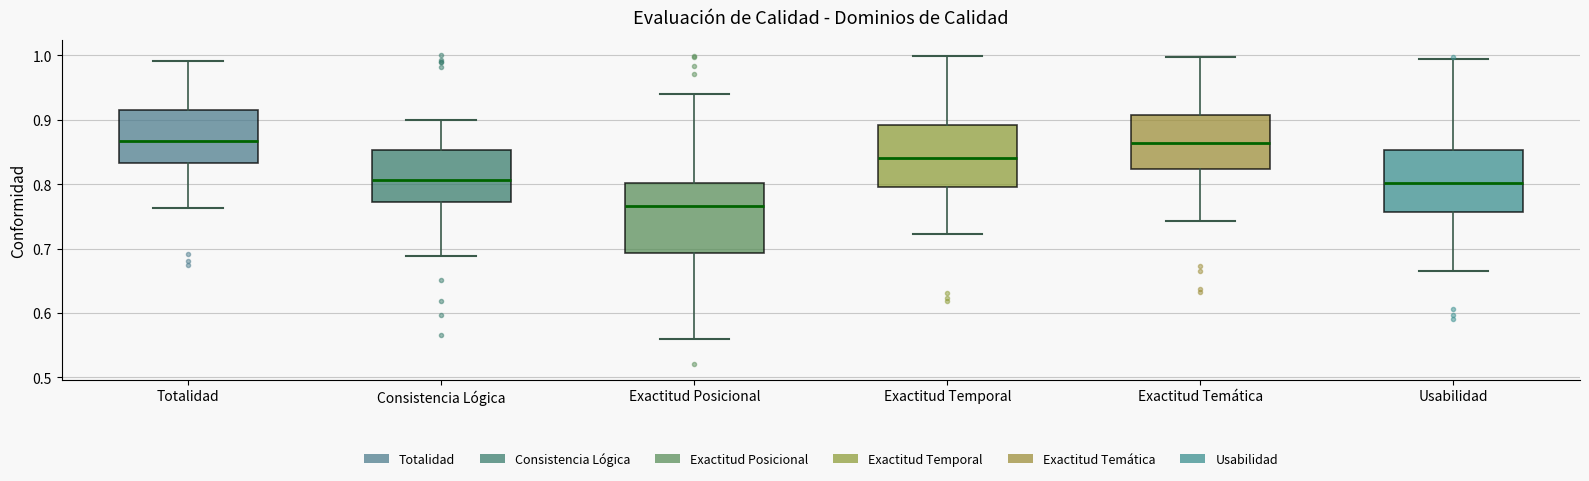

Reading left to right, read every box against the y-axis: the position of its median line, the range the box covers, and the ends of its whiskers. The values are not printed on the chart, so give them approximately, as read against the axis.

Totalidad: median 0.87, box 0.83 to 0.91, whiskers 0.76 to 0.99
Consistencia Lógica: median 0.81, box 0.77 to 0.85, whiskers 0.69 to 0.90
Exactitud Posicional: median 0.77, box 0.69 to 0.80, whiskers 0.56 to 0.94
Exactitud Temporal: median 0.84, box 0.80 to 0.89, whiskers 0.72 to 1.00
Exactitud Temática: median 0.86, box 0.82 to 0.91, whiskers 0.74 to 1.00
Usabilidad: median 0.80, box 0.76 to 0.85, whiskers 0.66 to 0.99